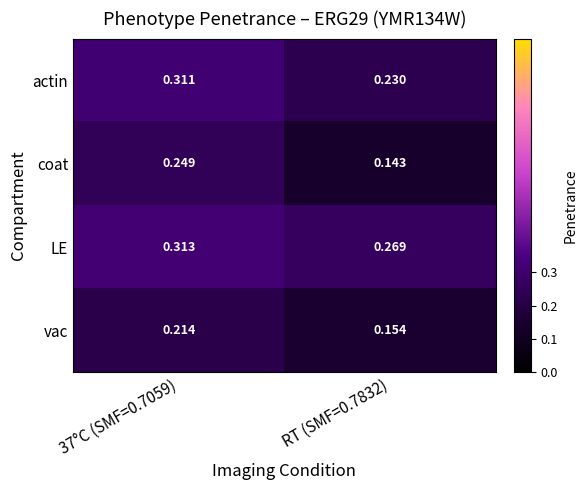

How many data points does each series have?

2